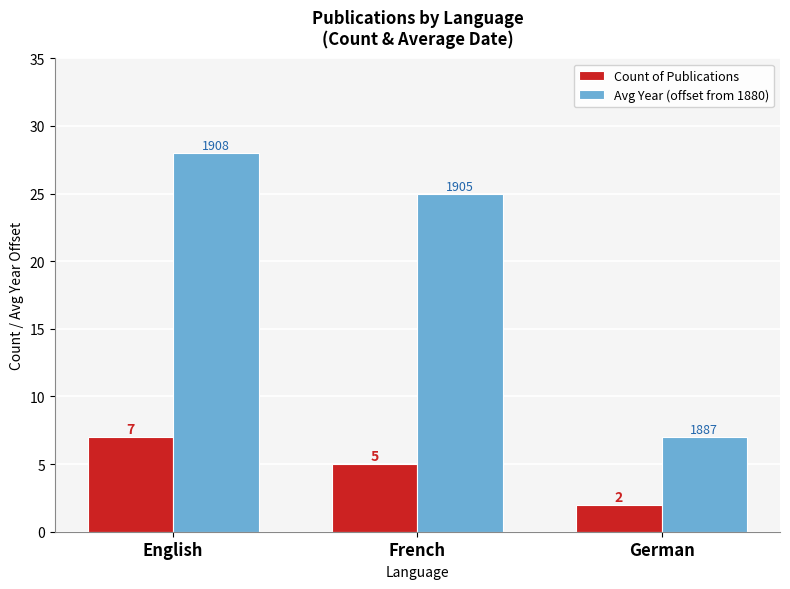

At which label does Avg Year (offset from 1880) reach its minimum?

German